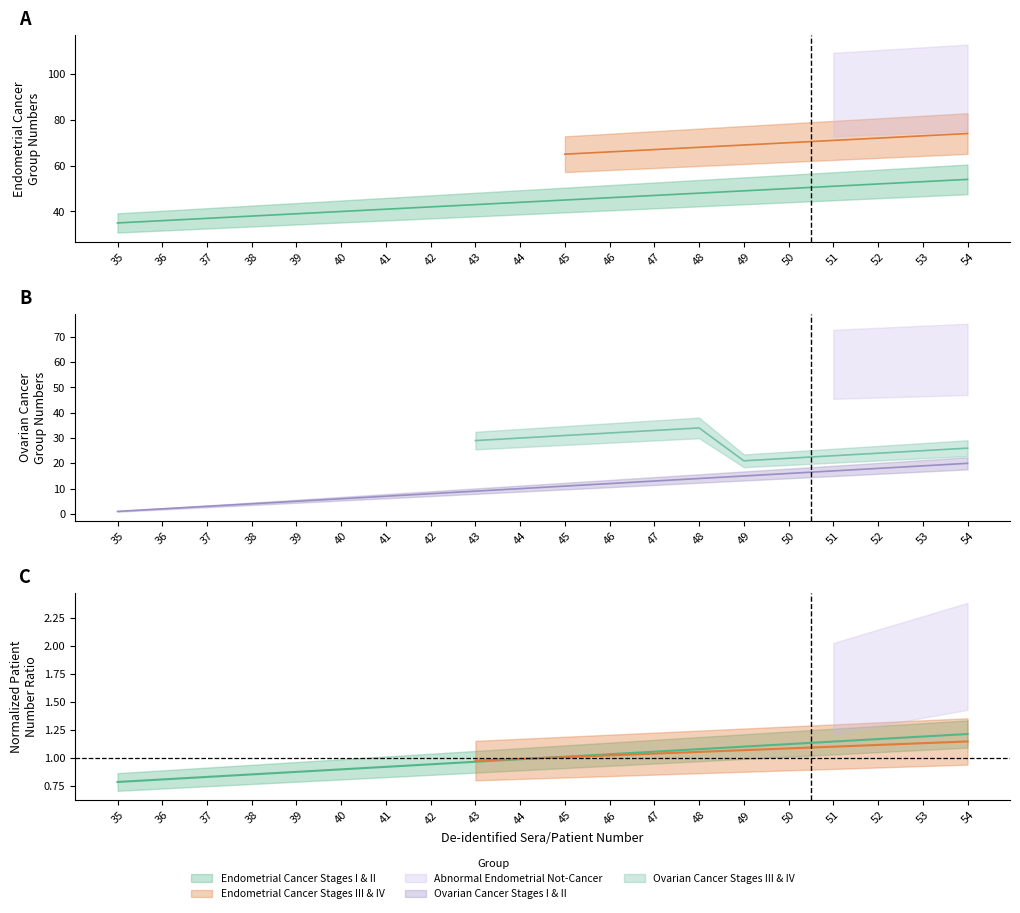

True or false: Ovarian Cancer Stages I & II and Endometrial Cancer Stages III & IV intersect in this chart.

False